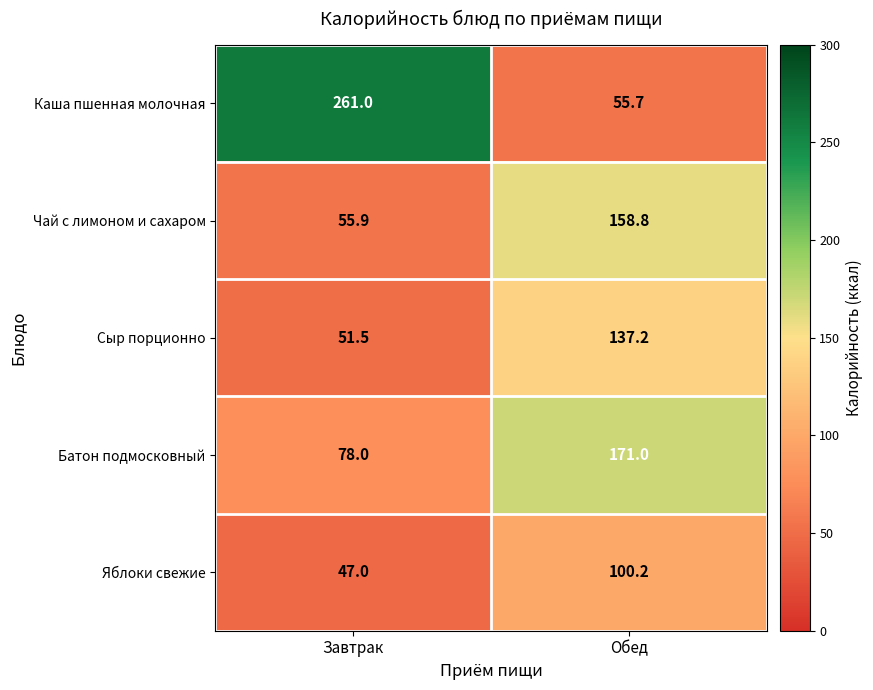

Rank the series by their maximum value, from highest to lowest.

Каша пшенная молочная, Батон подмосковный, Чай с лимоном и сахаром, Сыр порционно, Яблоки свежие